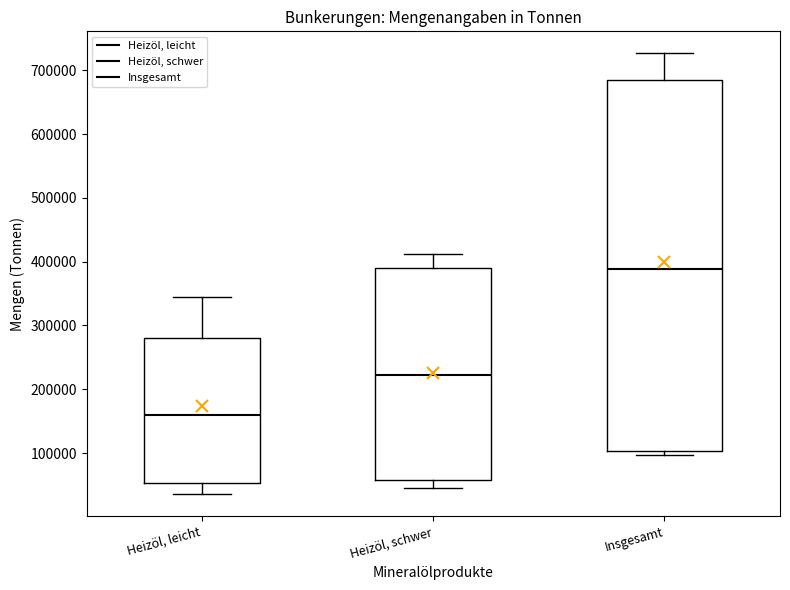

Reading left to right, read every box against the y-axis: the position of its median line, the range the box covers, and the ends of its whiskers. The values are not printed on the chart, so give them approximately, as read against the axis.

Heizöl, leicht: median 160000, box 50000 to 280000, whiskers 40000 to 340000
Heizöl, schwer: median 220000, box 60000 to 390000, whiskers 50000 to 410000
Insgesamt: median 390000, box 100000 to 680000, whiskers 100000 (just below the box's lower edge) to 730000